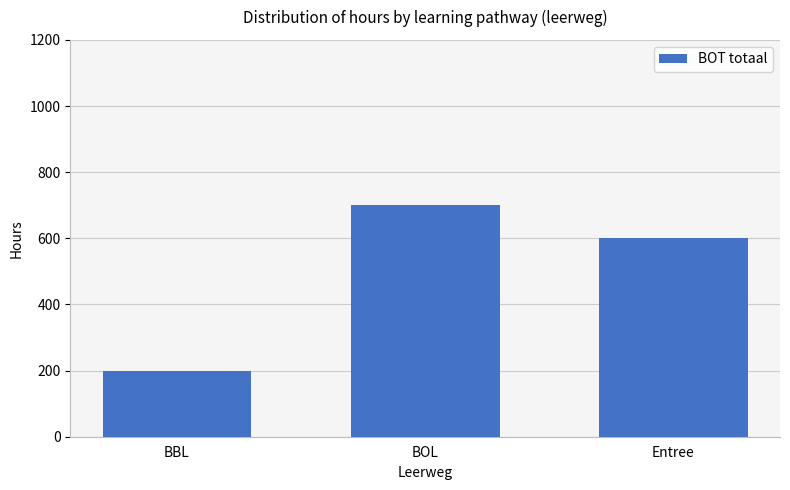

The value at BOL is 700. True or false?

True